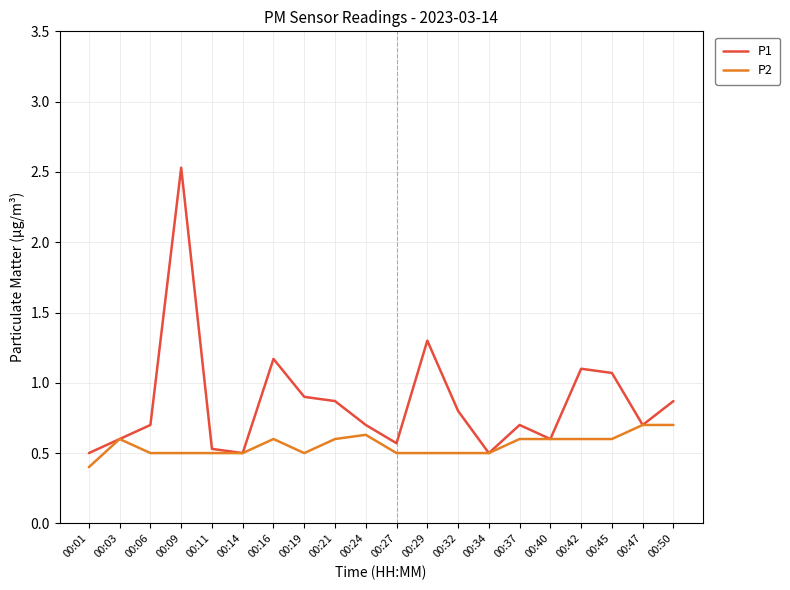

True or false: P2 has a value of 1.1 at 00:37.

False